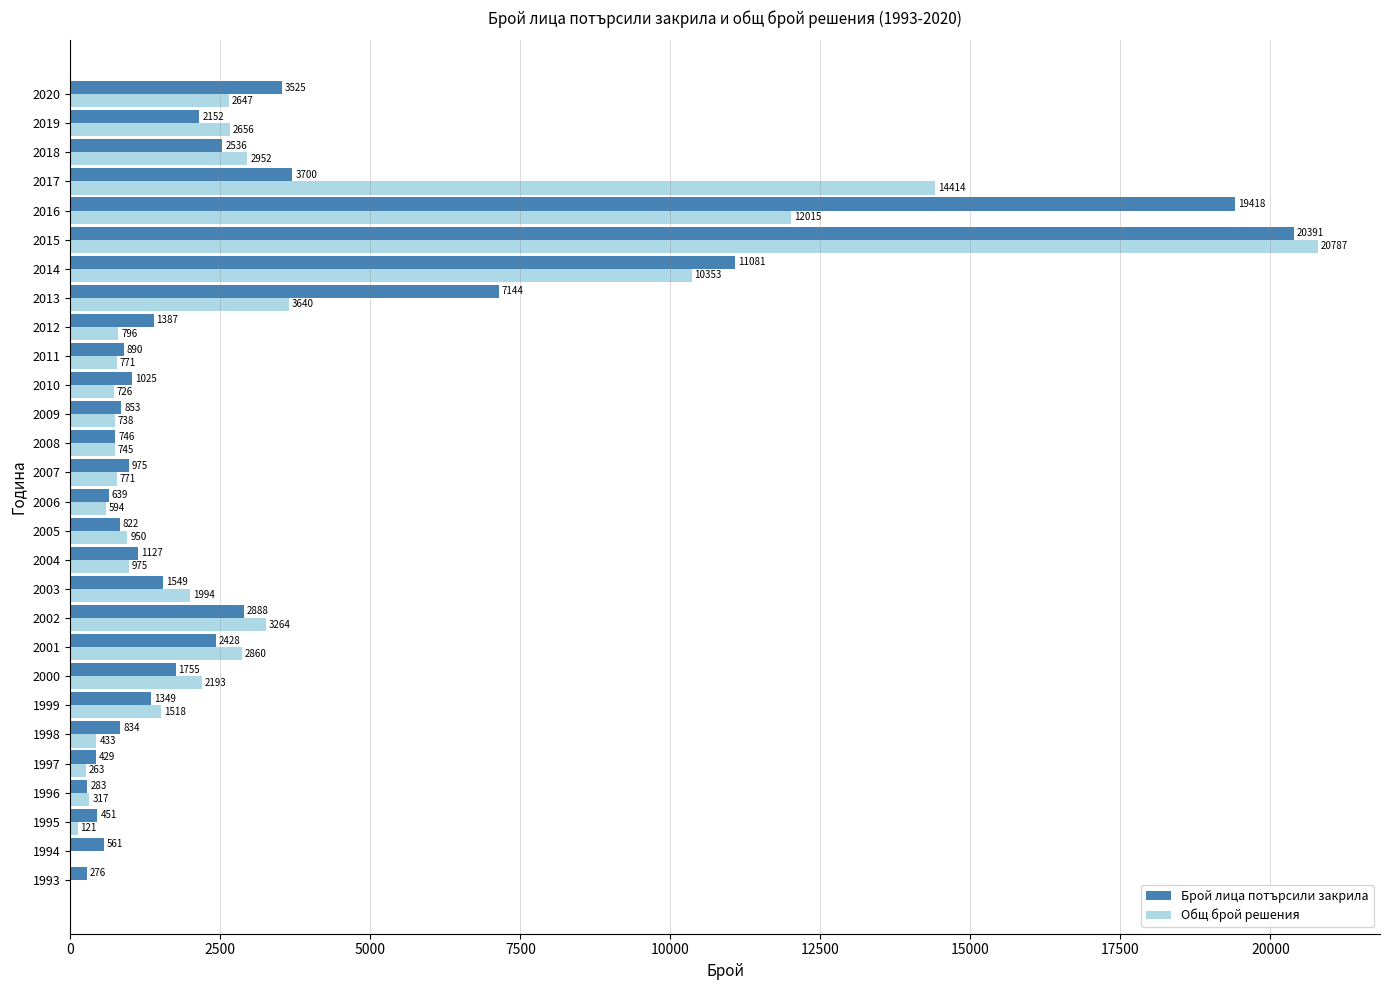

Which series has the largest total across all categories?

Брой лица потърсили закрила